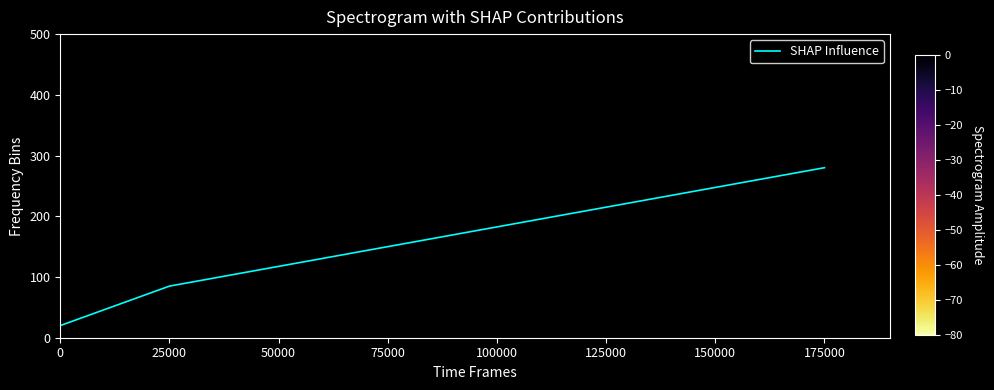

Rank the categories by value from highest to lowest.

175000, 125000, 75000, 25000, 0